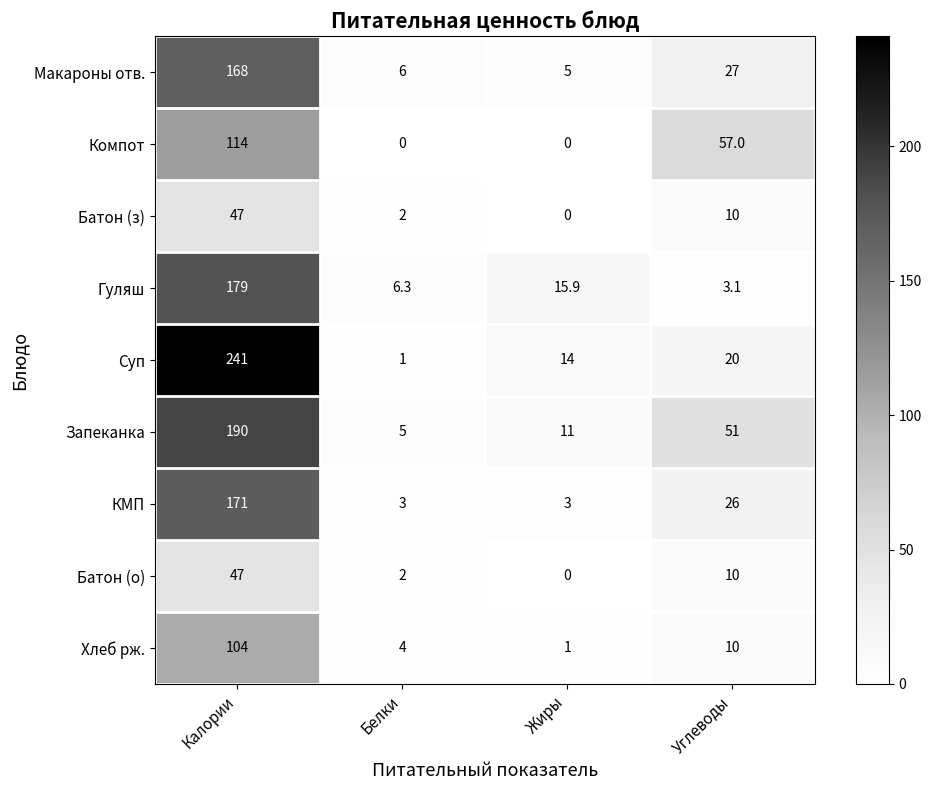

What is the difference between the maximum and second lowest values in the Гуляш series?

172.7